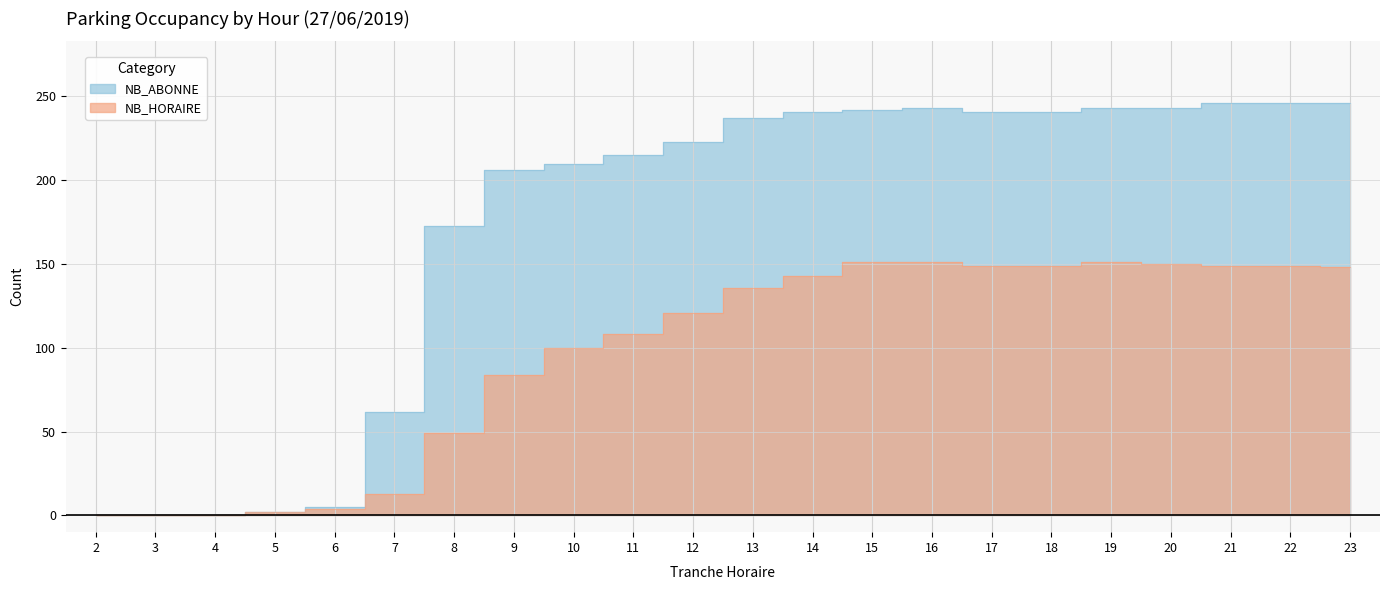

True or false: NB_HORAIRE and NB_ABONNE intersect in this chart.

False